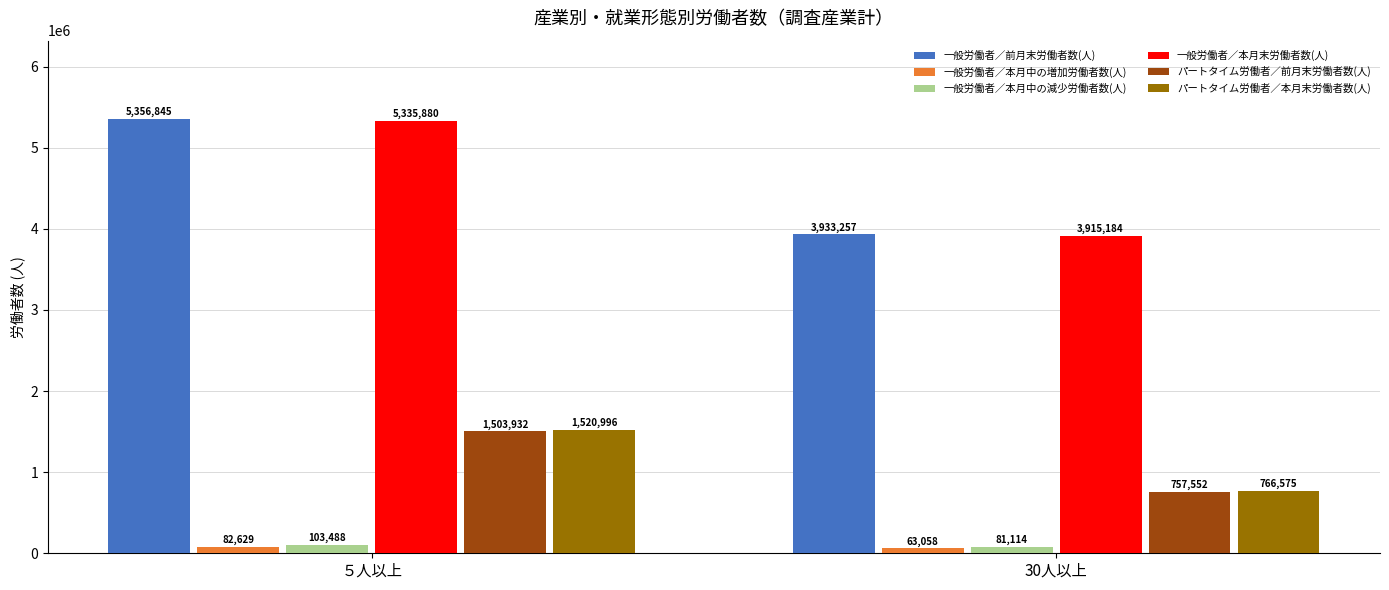

What is the difference between the highest and lowest values at 30人以上?

3870199